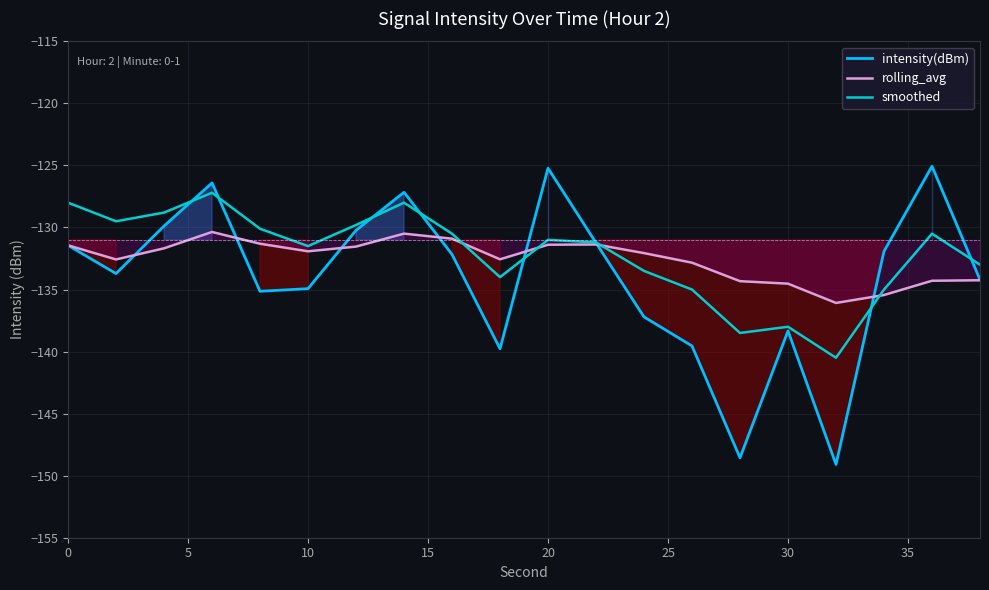

In intensity(dBm), how many points are higher than both neighbors (excluding endpoints)?

5